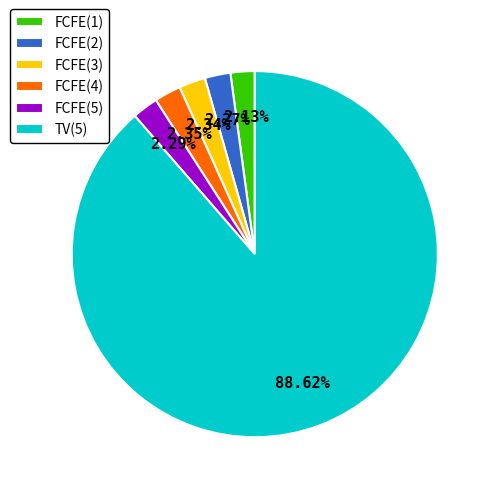

Does FCFE(2) account for over 50% of the chart?

No